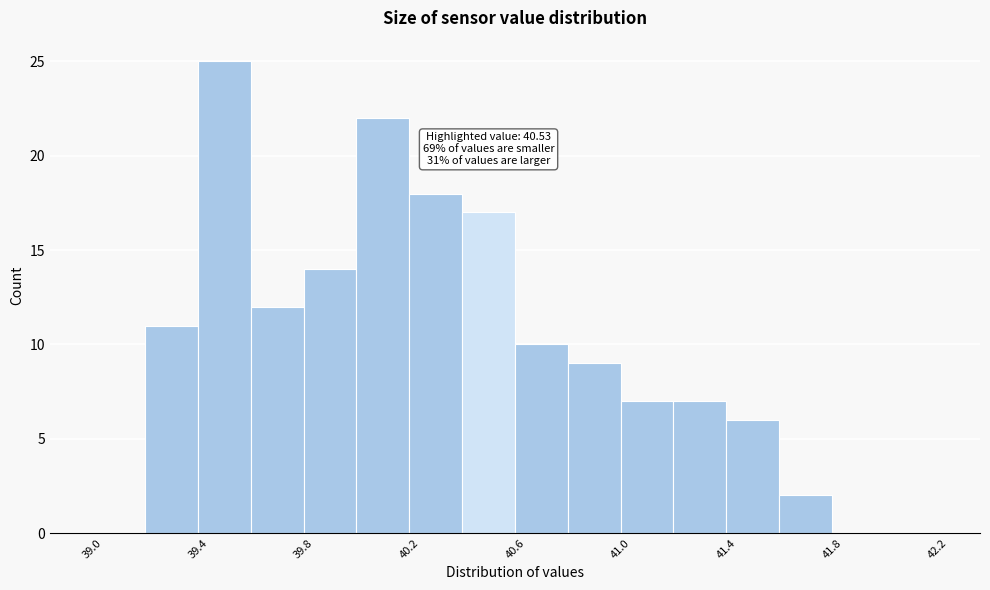

Which range on the x-axis has the tallest bar?

39.4 to 39.6